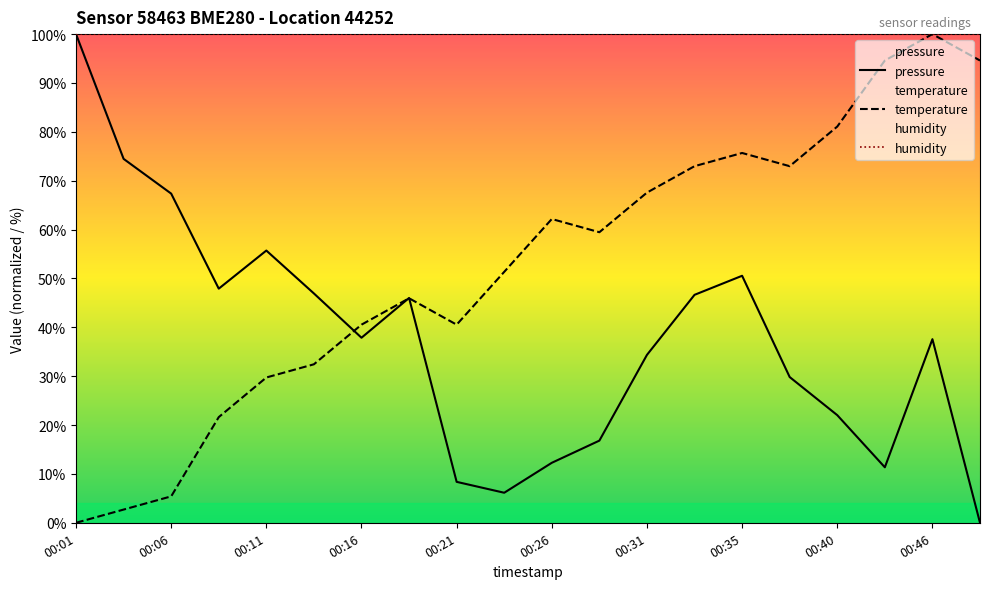

What is the total value across all series at 00:18?

92.0